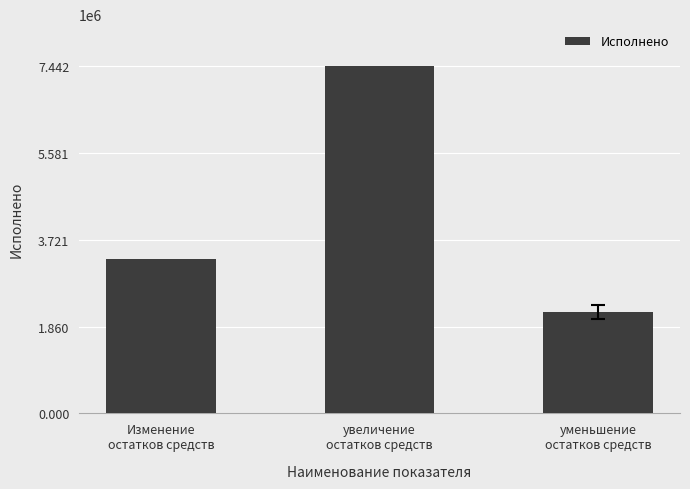

Reading left to right, list all the values displayed in this chart.

Изменение
остатков средств=3303684.3	увеличение
остатков средств=7441662.7	уменьшение
остатков средств=2174991.8